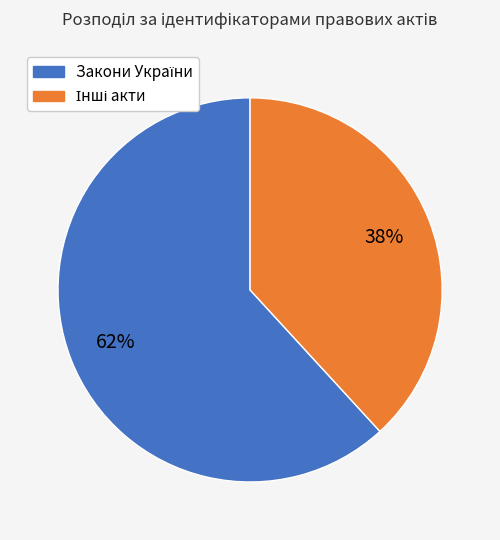

Is there a majority slice in this chart?

Yes